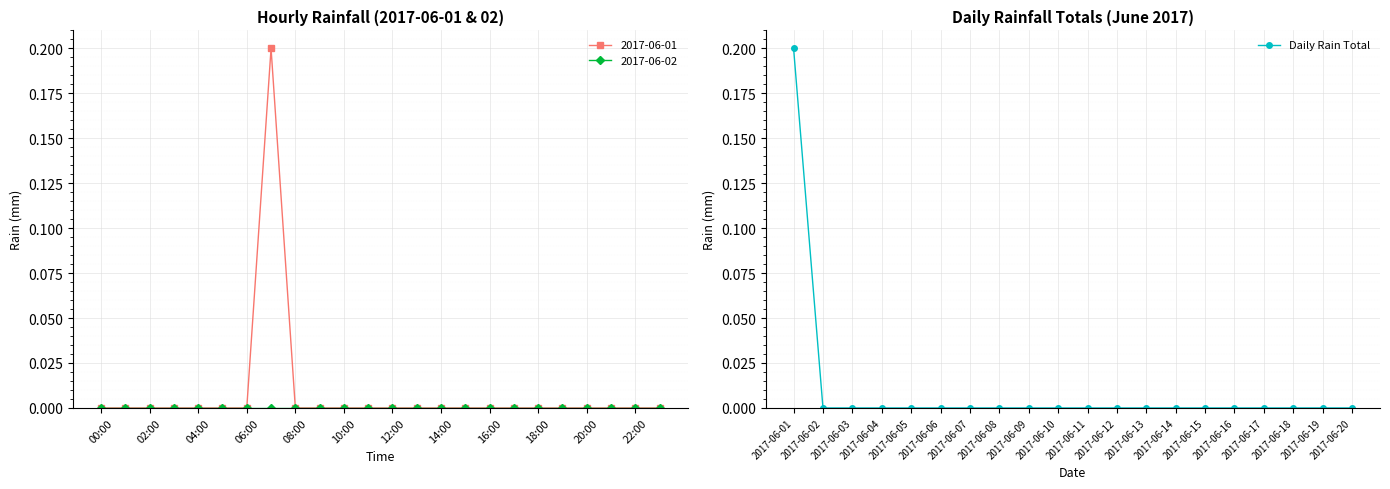

How many data points does each series have?

20